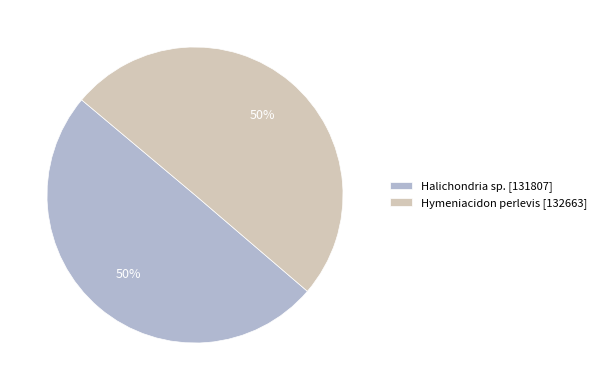

To the nearest percent, what portion does Hymeniacidon perlevis represent?

50%